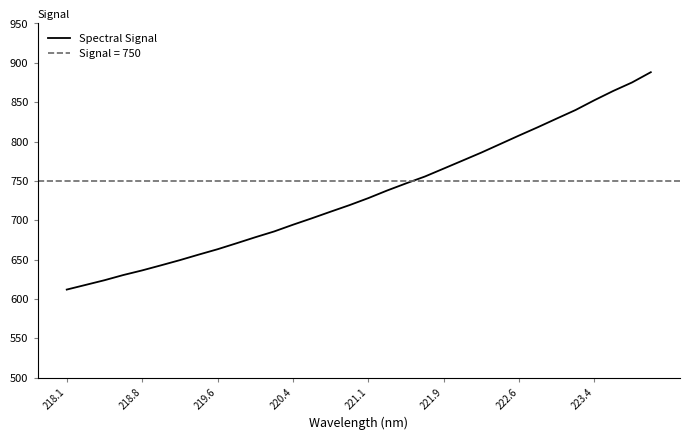

What is the maximum value for Spectral Signal?

888.1